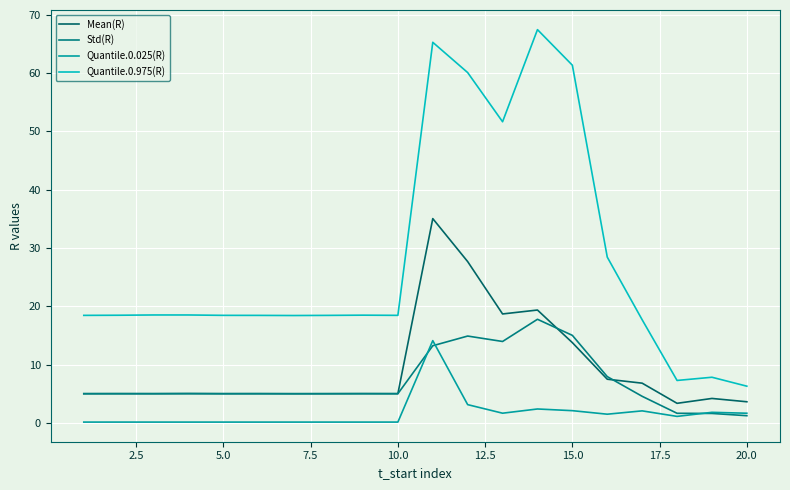

How many lines are shown in the chart?

4